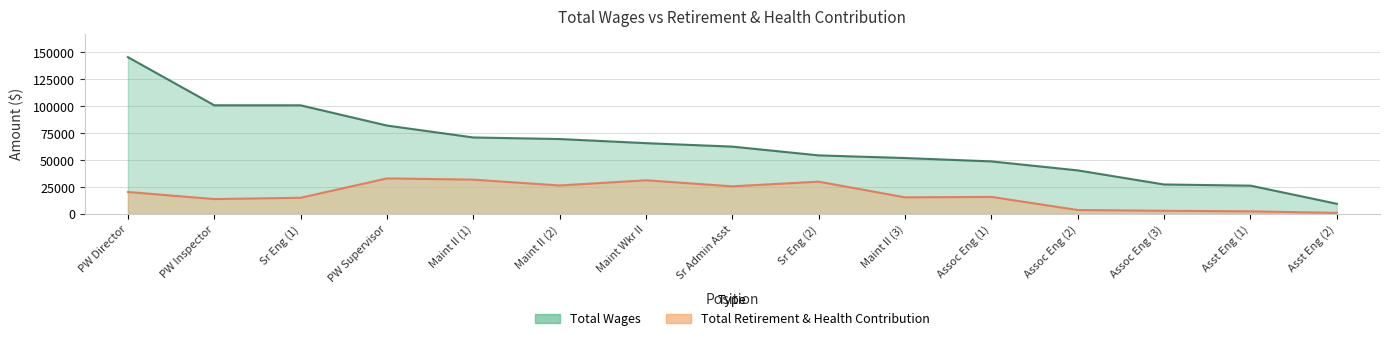

Read the total_retirement value at Maint Wkr II.

31267